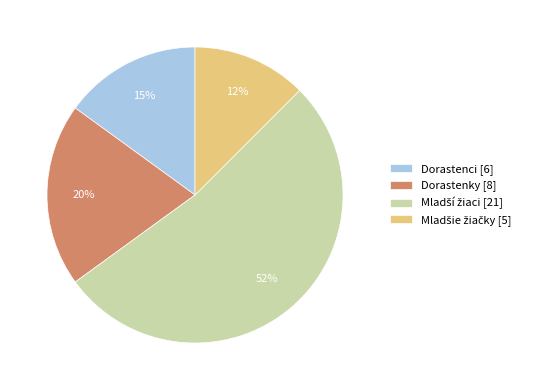

Which has a higher value, Dorastenky [8] or Dorastenci [6]?

Dorastenky [8]